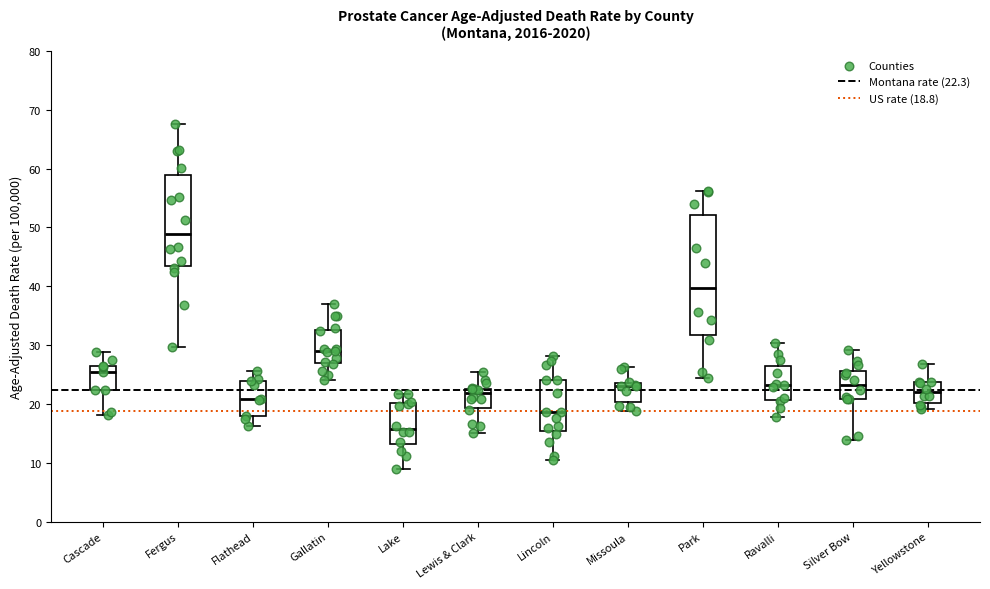

Reading left to right, transcribe this box plot: for each box, give where its median line is, the range the box spans, and where its two whiskers end, as read against the y-axis. The values are not printed on the chart, so give them approximately, as read against the axis.

Cascade: median 25, box 22 to 27, whiskers 18 to 29
Fergus: median 49, box 43 to 59, whiskers 30 to 67
Flathead: median 21, box 18 to 24, whiskers 16 to 26
Gallatin: median 29, box 27 to 33, whiskers 24 to 37
Lake: median 16, box 13 to 20, whiskers 9 to 22
Lewis & Clark: median 22, box 19 to 23, whiskers 15 to 25
Lincoln: median 19, box 15 to 24, whiskers 10 to 28
Missoula: median 23, box 20 to 24, whiskers 19 to 26
Park: median 40, box 32 to 52, whiskers 24 to 56
Ravalli: median 23, box 21 to 26, whiskers 18 to 30
Silver Bow: median 23, box 21 to 26, whiskers 14 to 29
Yellowstone: median 22, box 20 to 24, whiskers 19 to 27